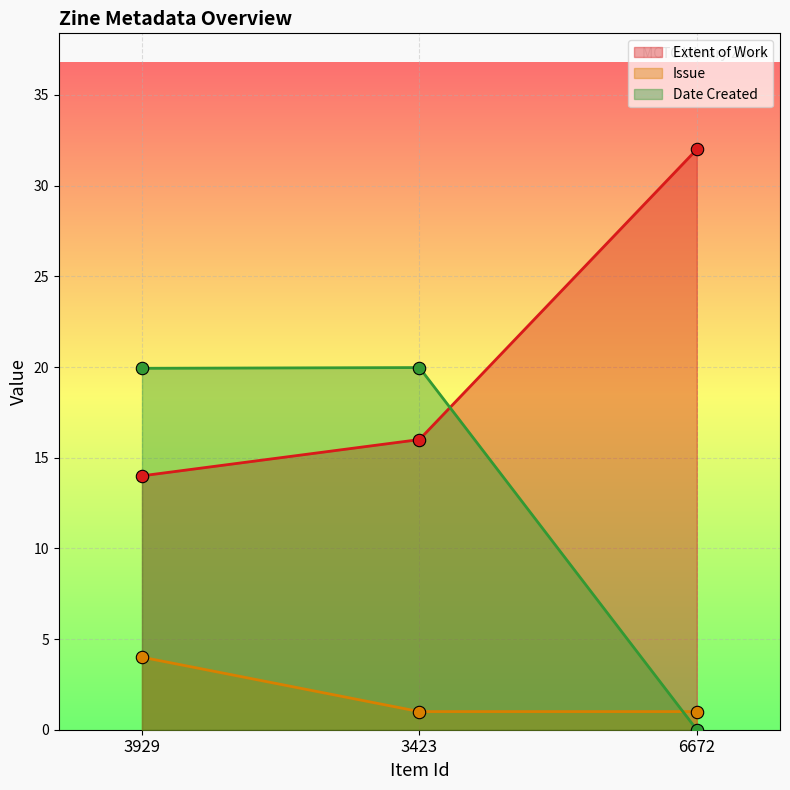

At which category is the sum across all series the highest?

3929